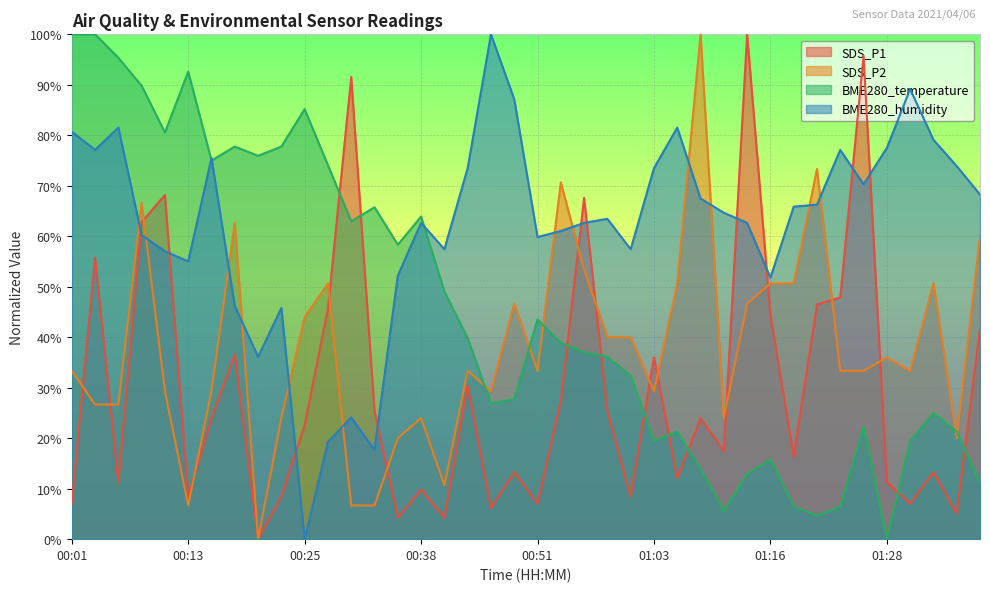

At which category does SDS_P2 reach its first local valley?

00:13